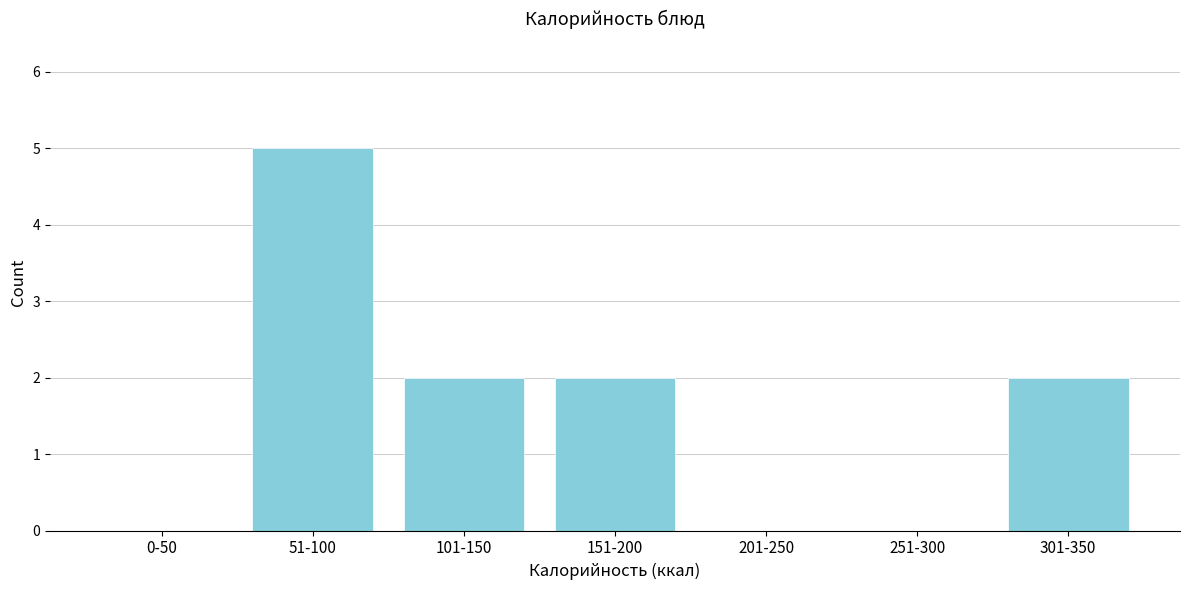

Reading left to right, what are all the values shown in this chart?

0-50=0	51-100=5	101-150=2	151-200=2	201-250=0	251-300=0	301-350=2